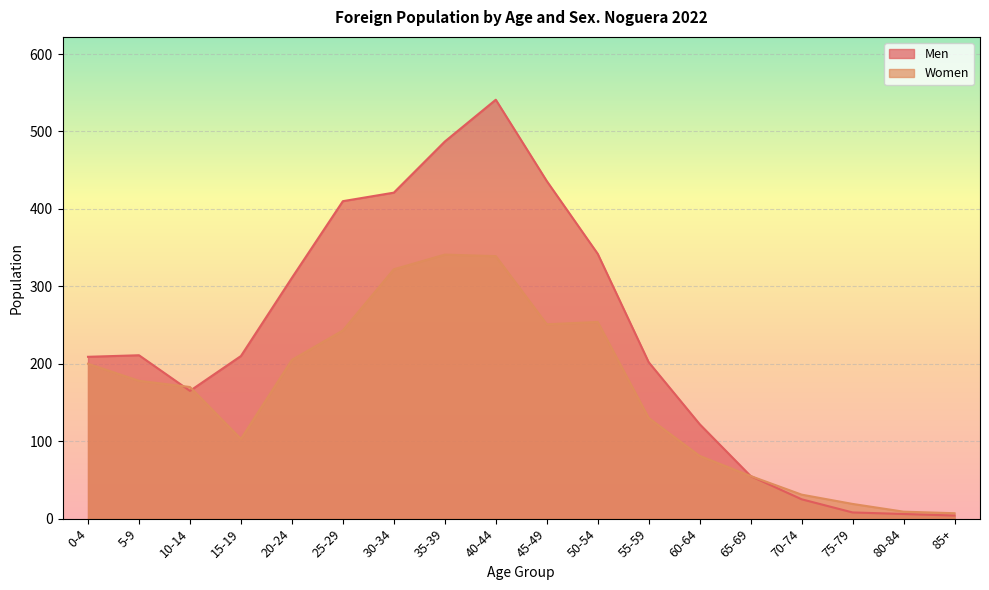

What is the maximum value shown in the chart?

541